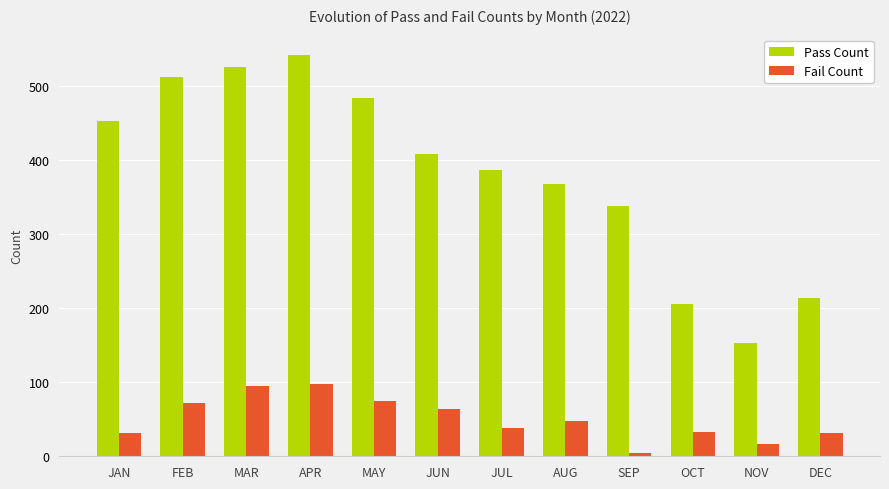

What is the difference between the maximum and minimum values in the Pass Count series?

389